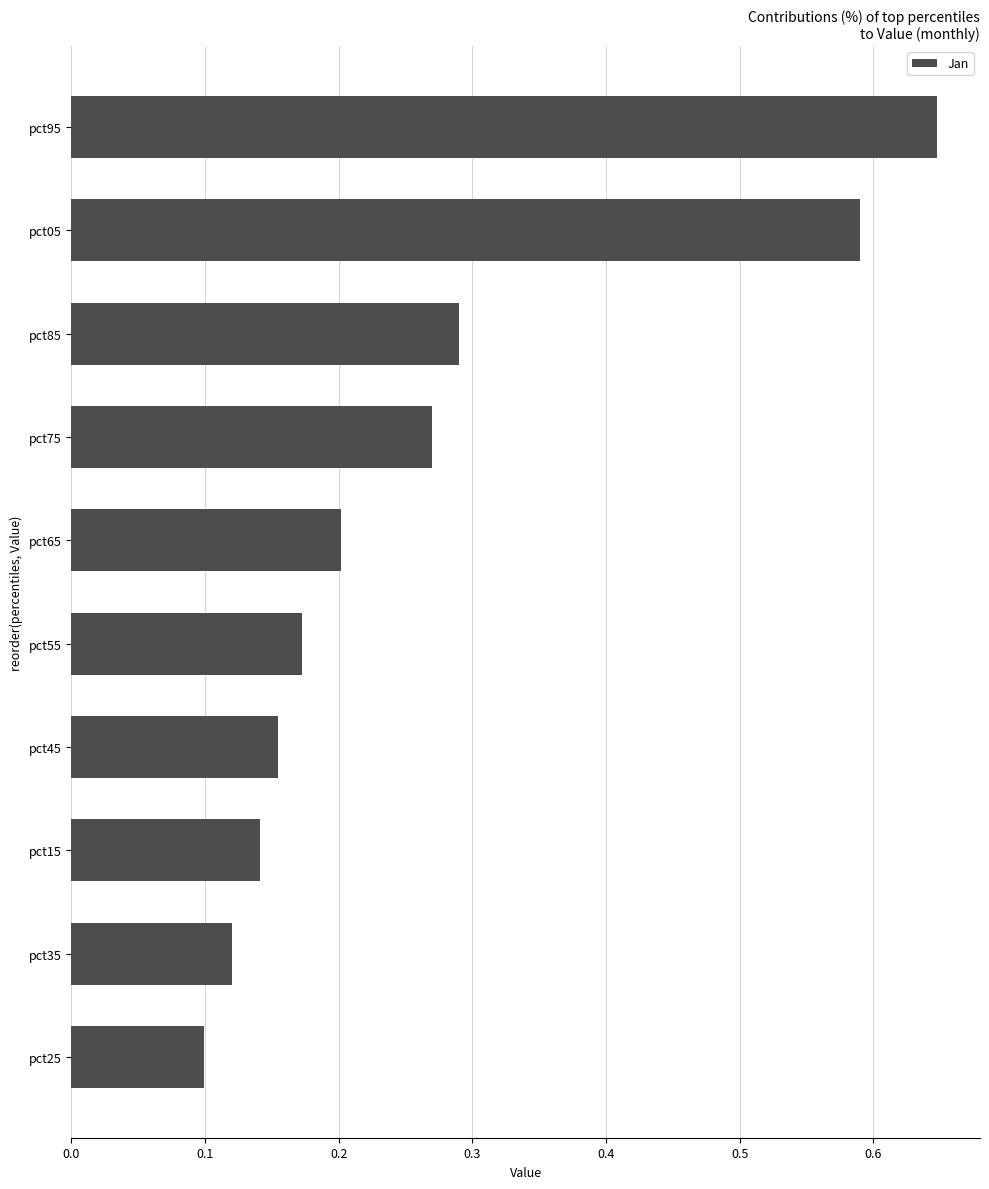

Which has a higher value, pct05 or pct95?

pct95